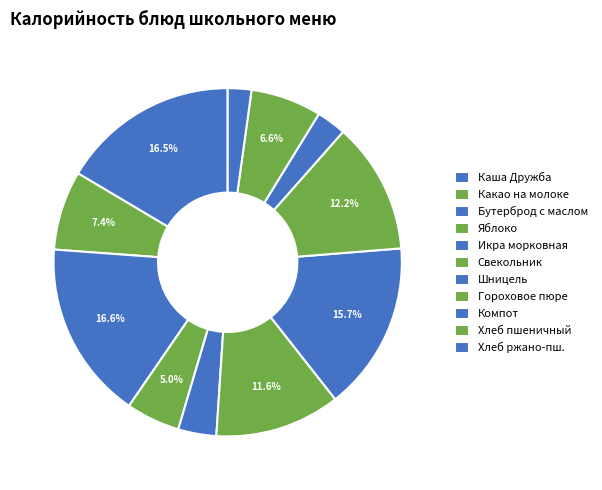

Which category has the biggest portion of the pie?

Бутерброд с маслом